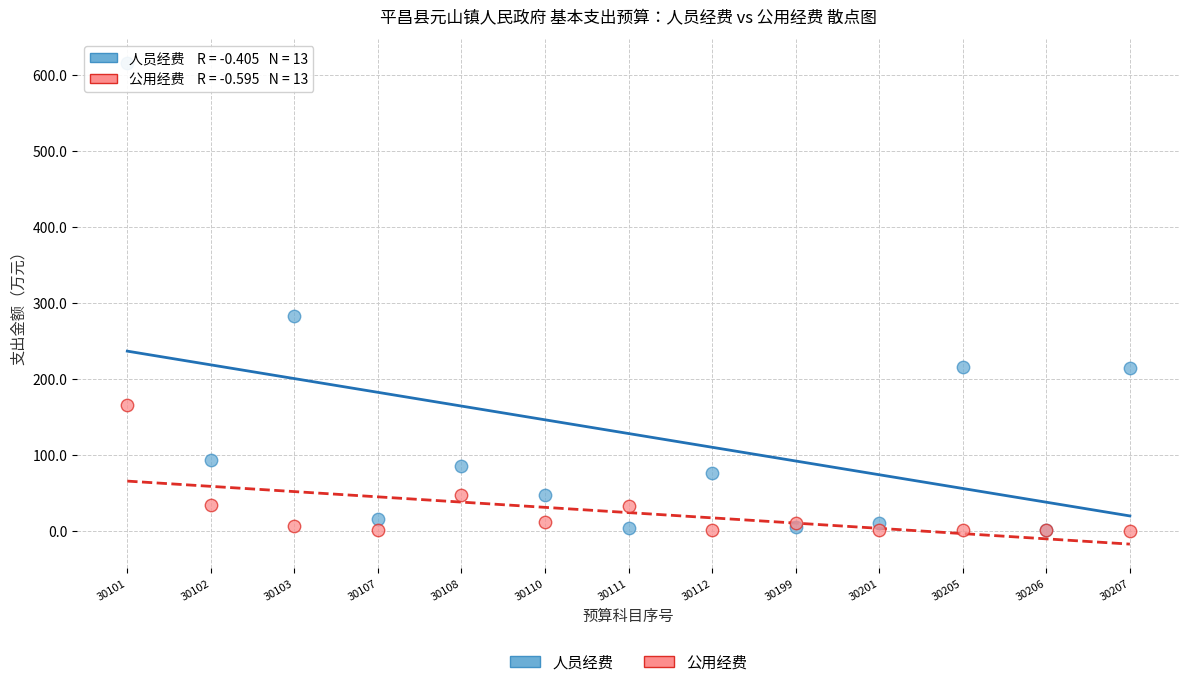

In the 人员经费 series, what Y value is closest to 307?

282.8